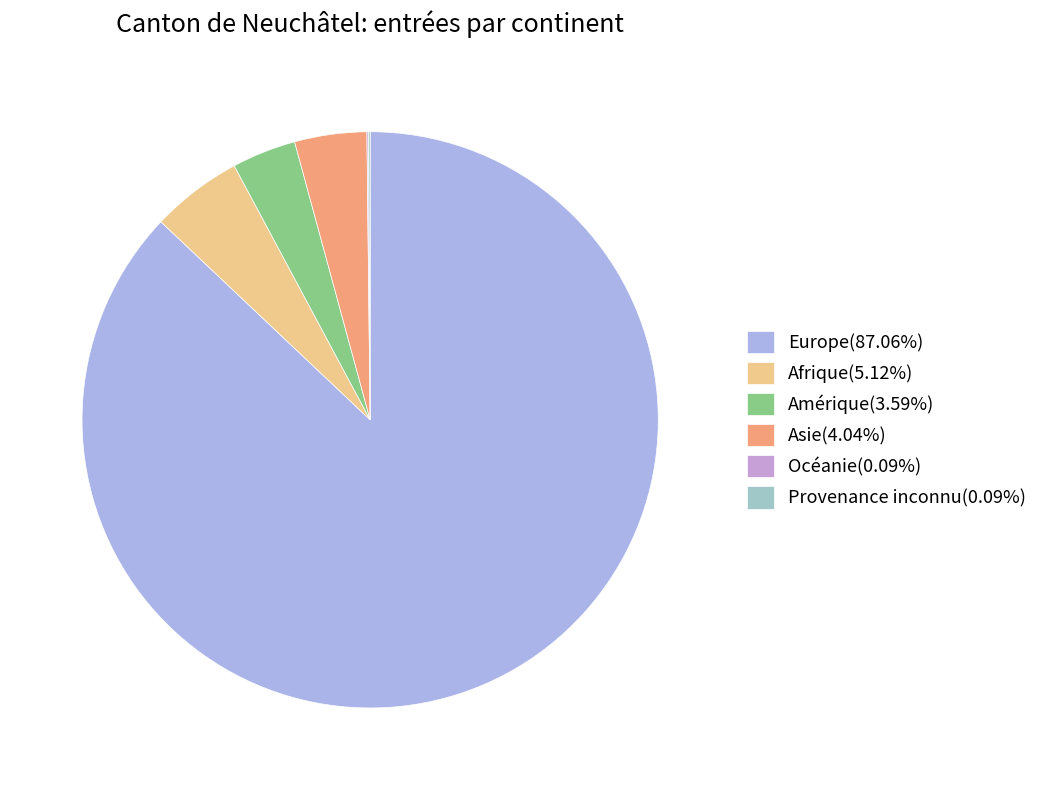

Which category has the smallest portion of the pie?

Océanie